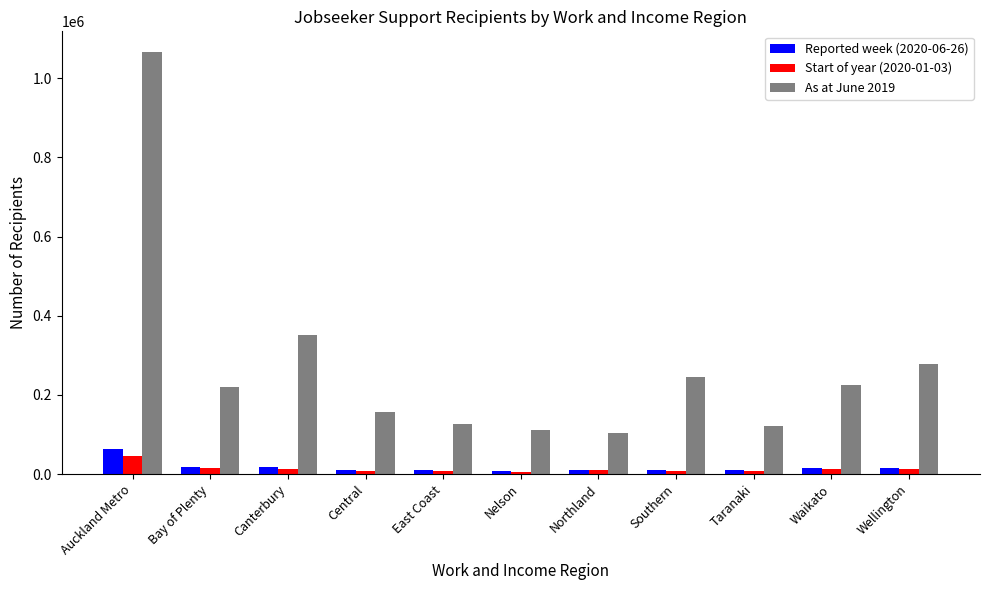

What are all the series names shown in the legend?

Reported week (2020-06-26), Start of year (2020-01-03), As at June 2019